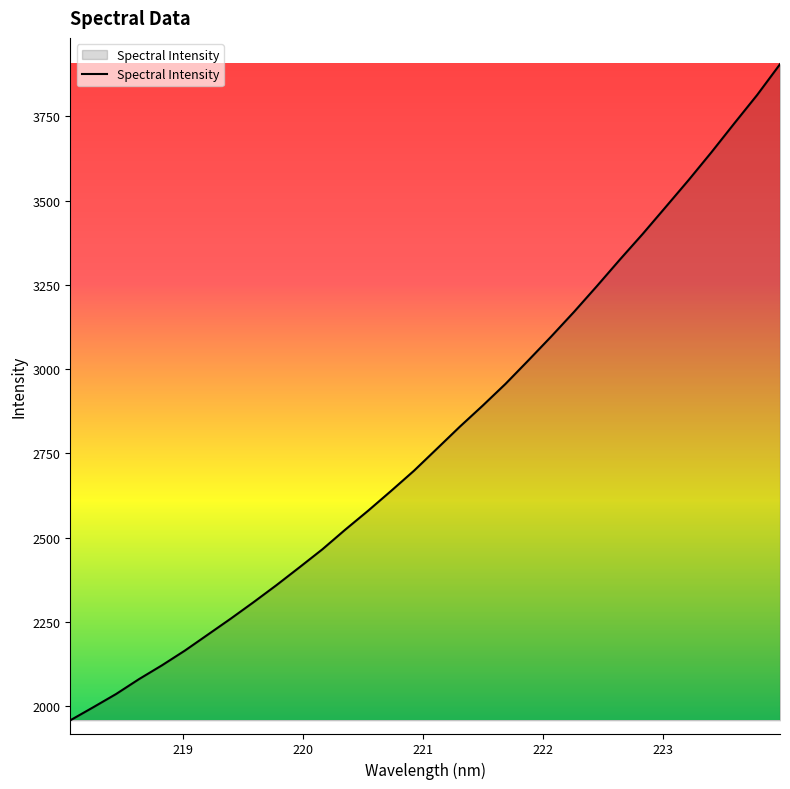

What is the sum of all values?

89644.0